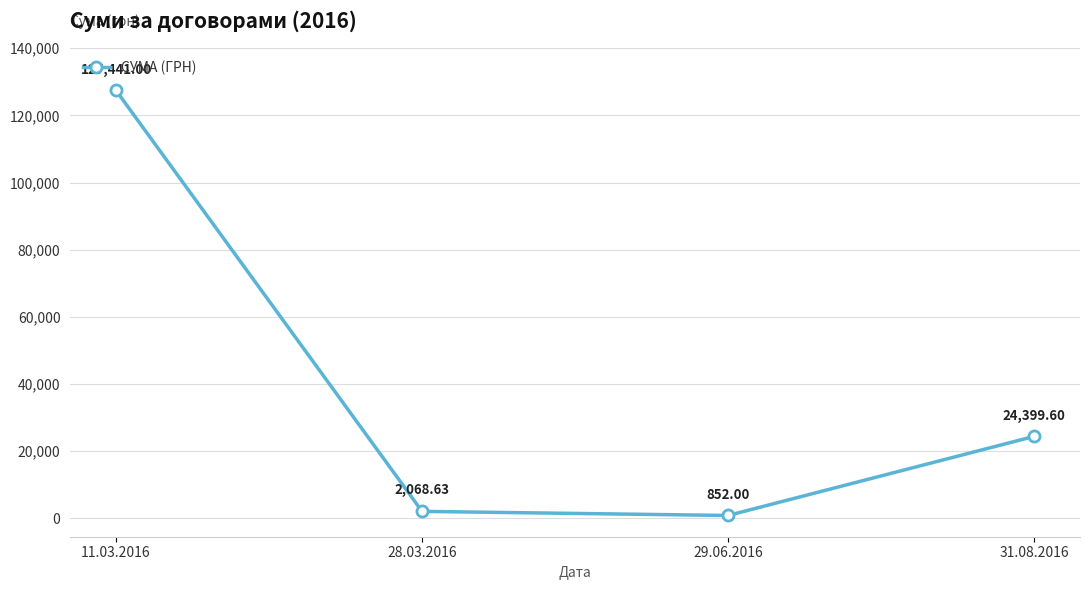

What is the difference between the values at 31.08.2016 and 11.03.2016?

103041.4